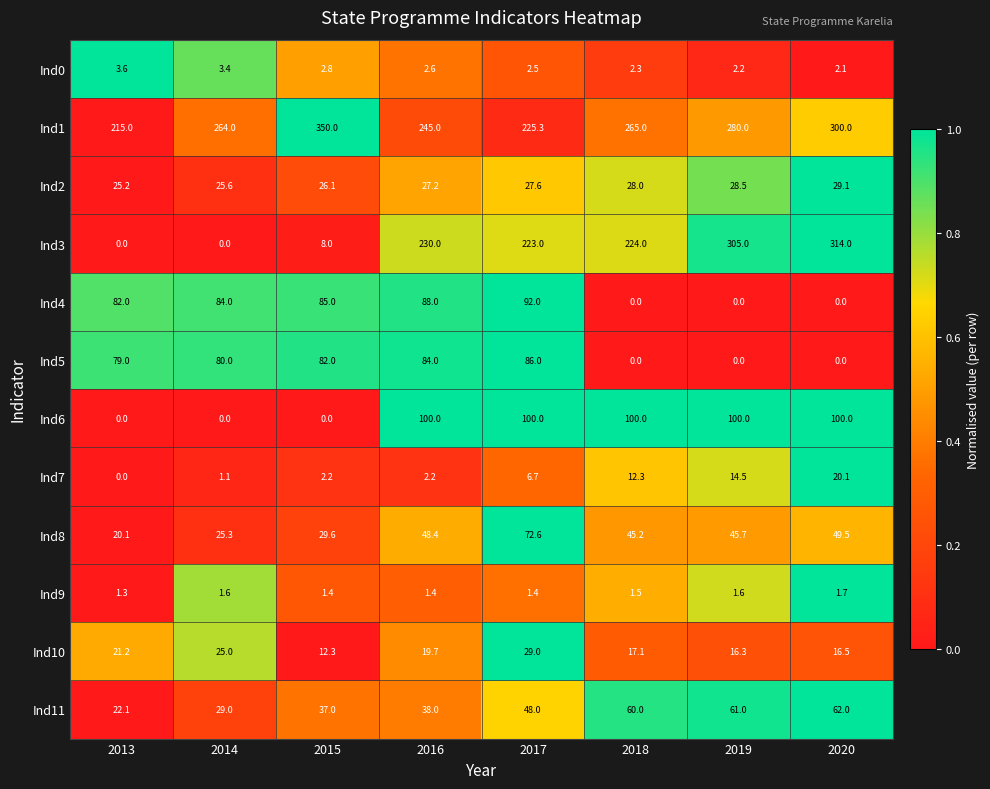

What is the sum of the Ind7 values at 2017 and 2016?

8.9